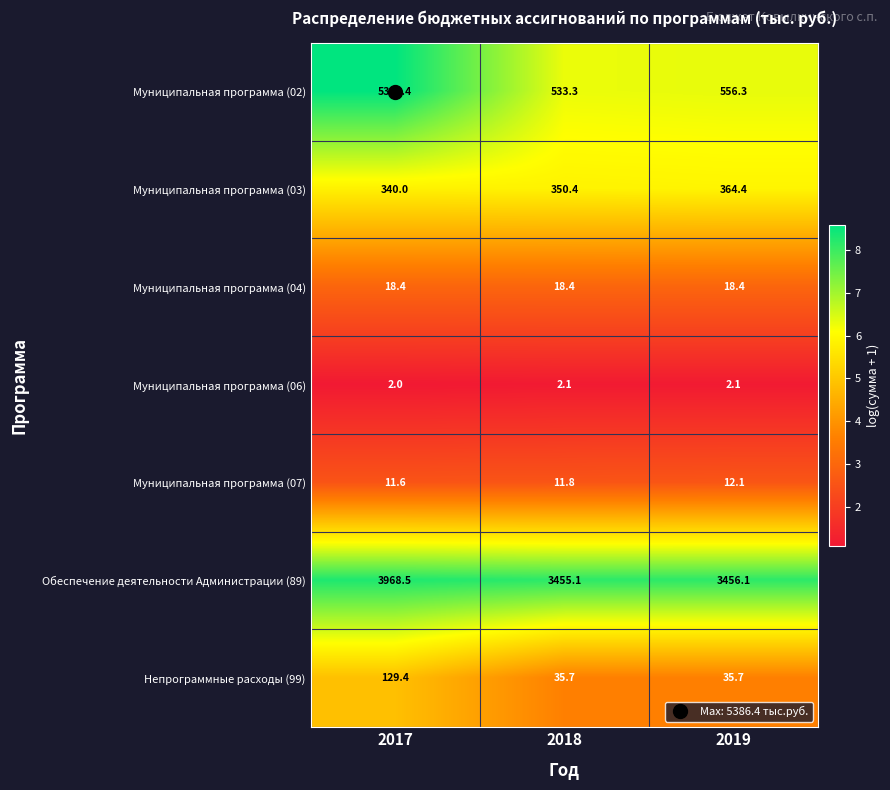

List the series in order of their peak value, lowest first.

Муниципальная программа (06), Муниципальная программа (07), Муниципальная программа (04), Непрограммные расходы (99), Муниципальная программа (03), Обеспечение деятельности Администрации (89), Муниципальная программа (02)